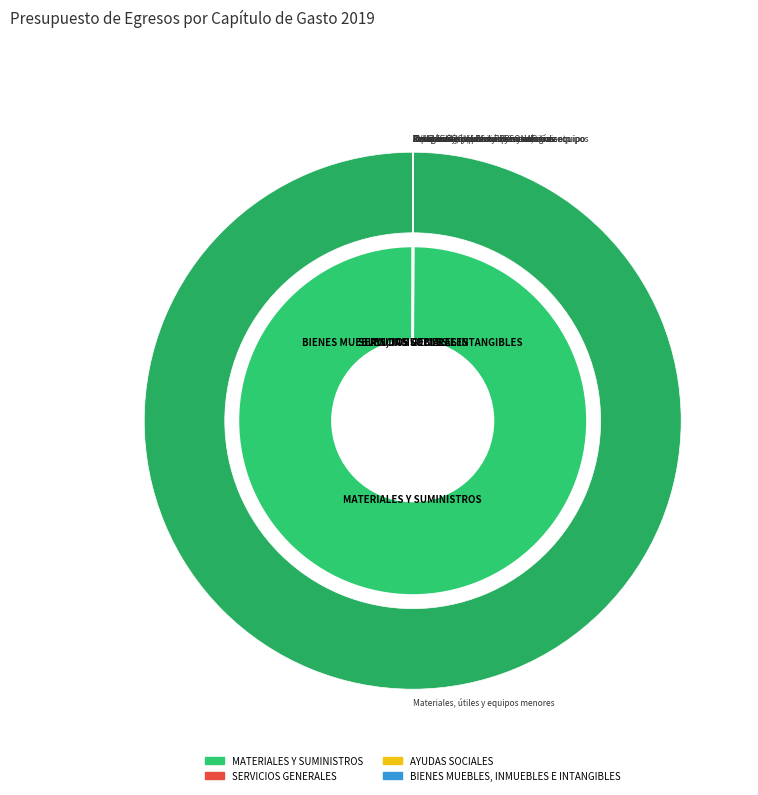

How many slices are in this pie chart?

4